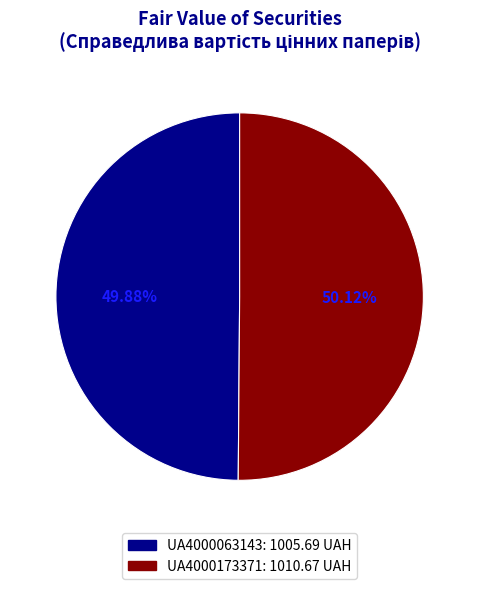

Is there any slice that represents more than half of the pie?

Yes